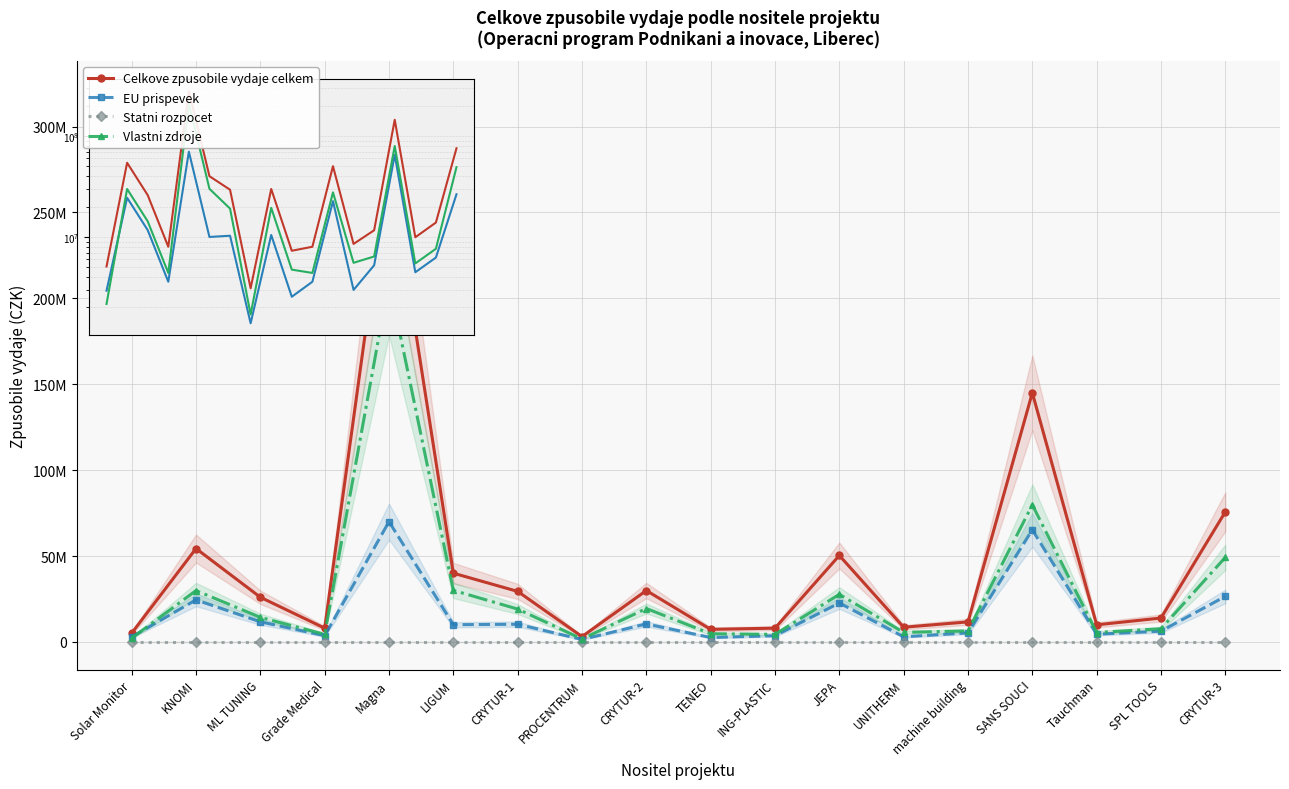

List the series in order of their peak value, highest first.

Celkove zpusobile vydaje celkem, Vlastni zdroje, EU prispevek, Statni rozpocet